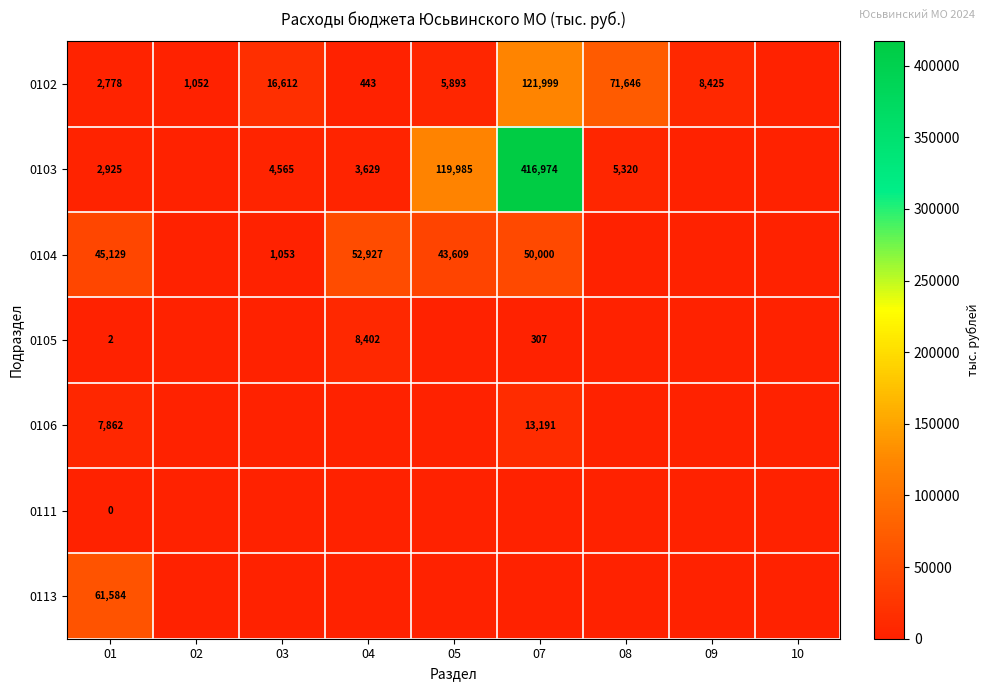

The 0105 series shows 512 at 07. True or false?

False